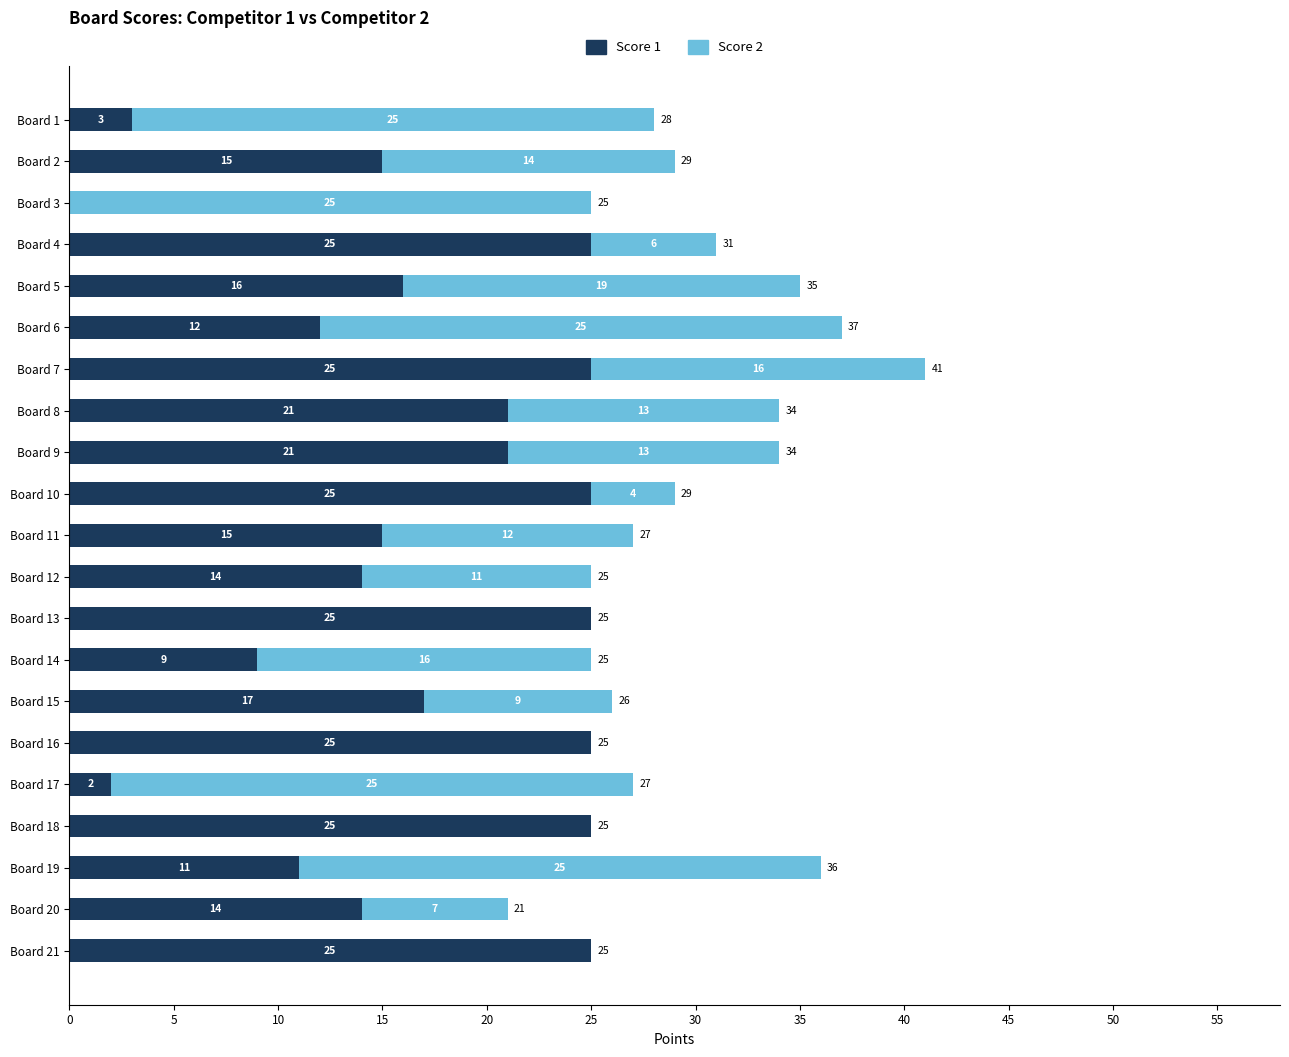

The value of Score 1 at Board 10 is 34. True or false?

False